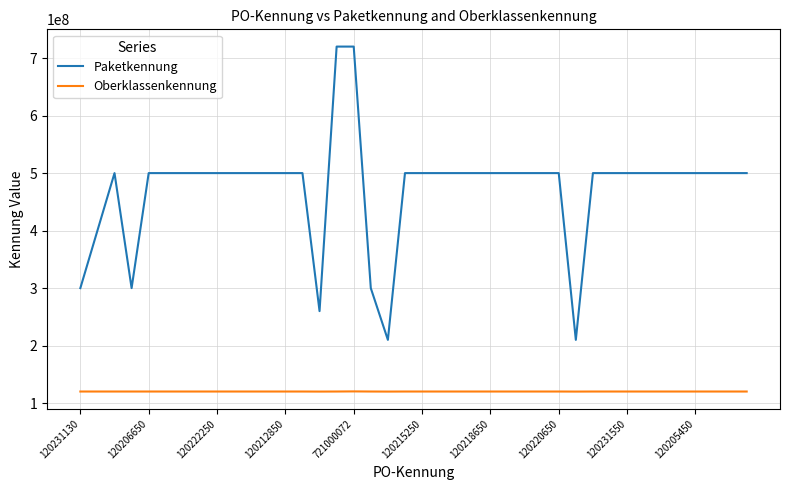

True or false: Paketkennung and Oberklassenkennung intersect in this chart.

False